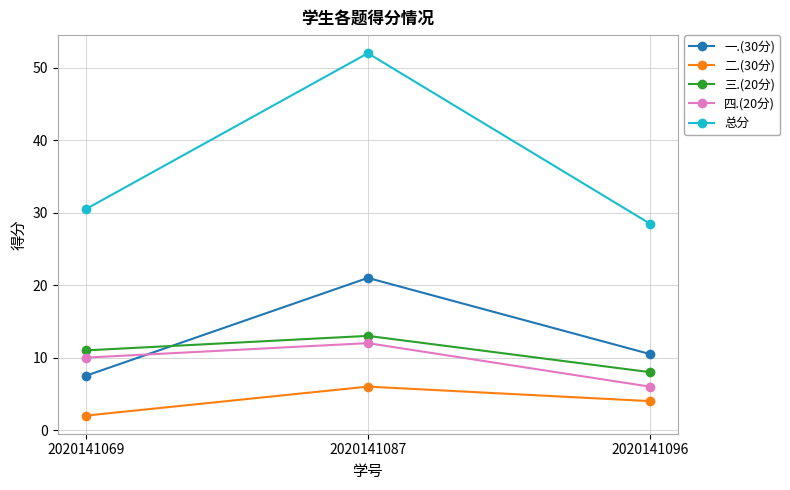

How many data points in 四.(20分) are less than 10?

1